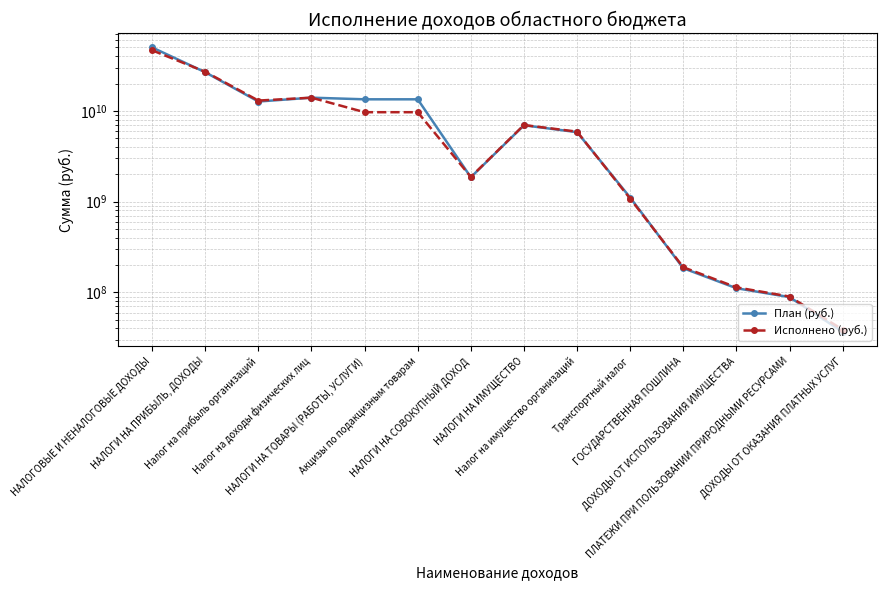

What is the label of the 10th point from the right?

НАЛОГИ НА ТОВАРЫ (РАБОТЫ, УСЛУГИ)